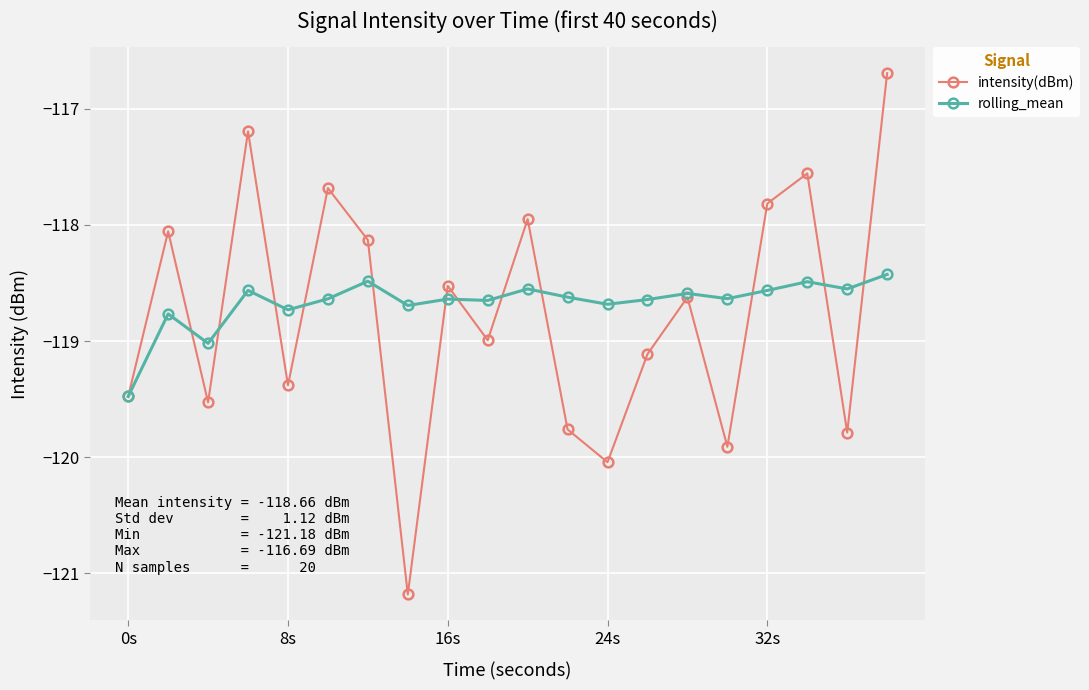

How many values in the intensity(dBm) series are below -118?

14